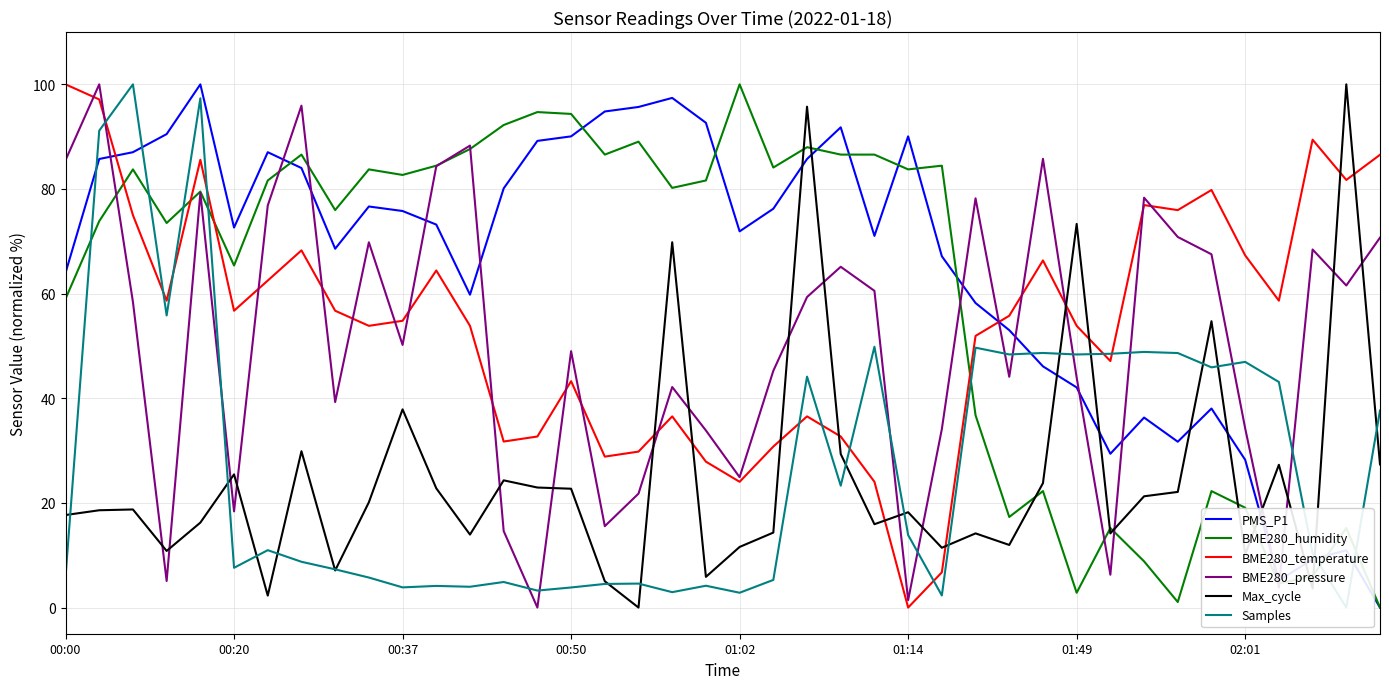

Which category has the lowest value in the BME280_temperature series?

01:14